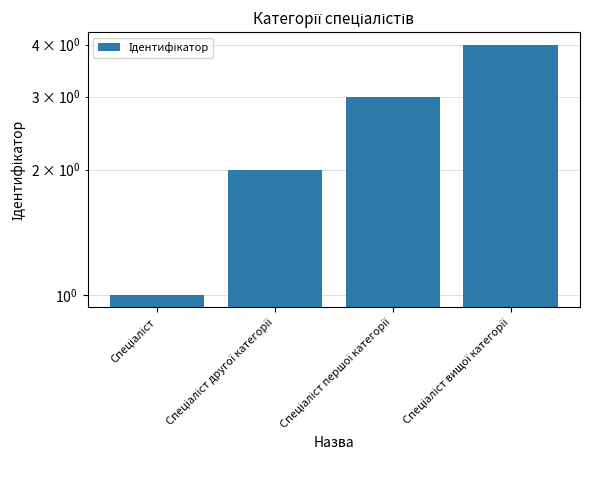

The chart shows a value of 1 at Спеціаліст. True or false?

True